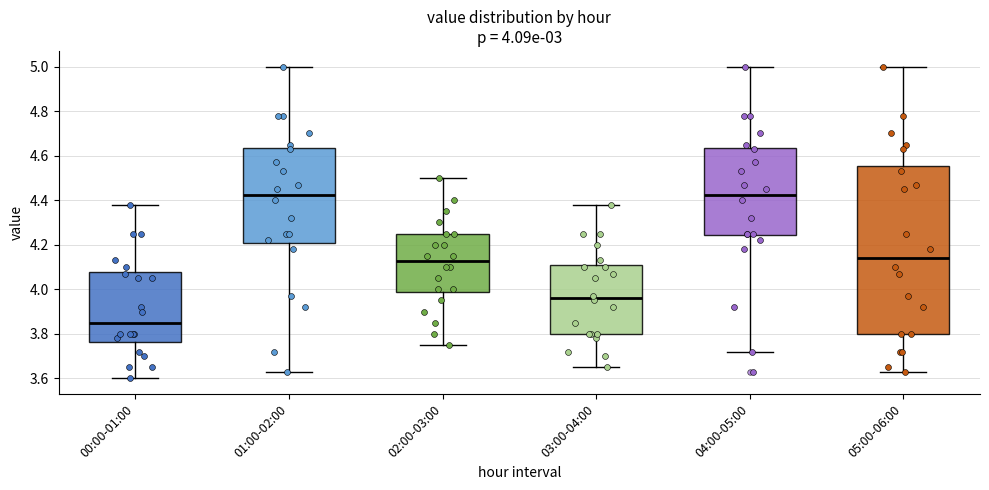

Which box is the tallest, from its lower edge to its upper edge?

05:00-06:00